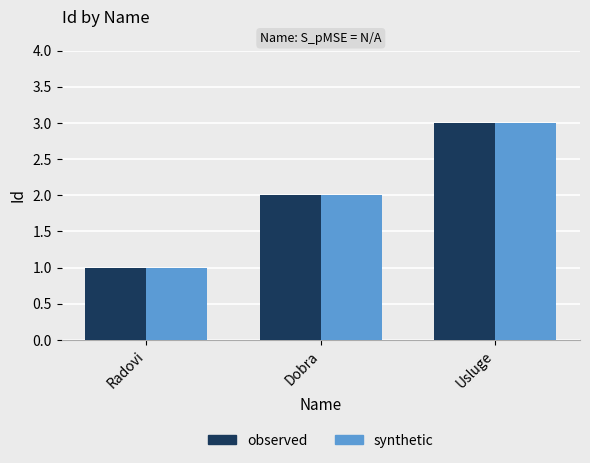

At which category does the chart reach its peak across all series?

Usluge